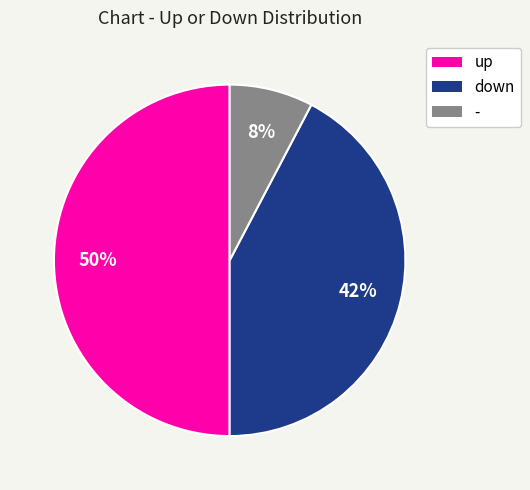

Is the sum of up and down greater than half?

Yes